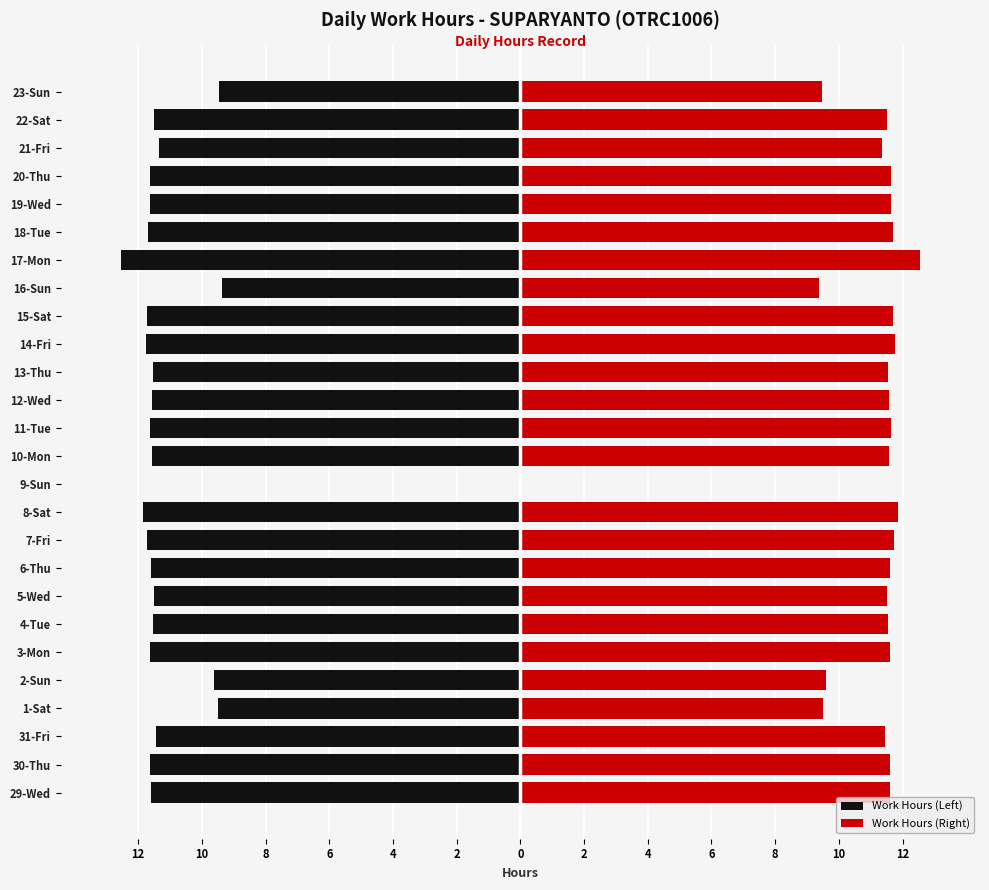

How many data points in Work Hours (Left) are less than -11?

21